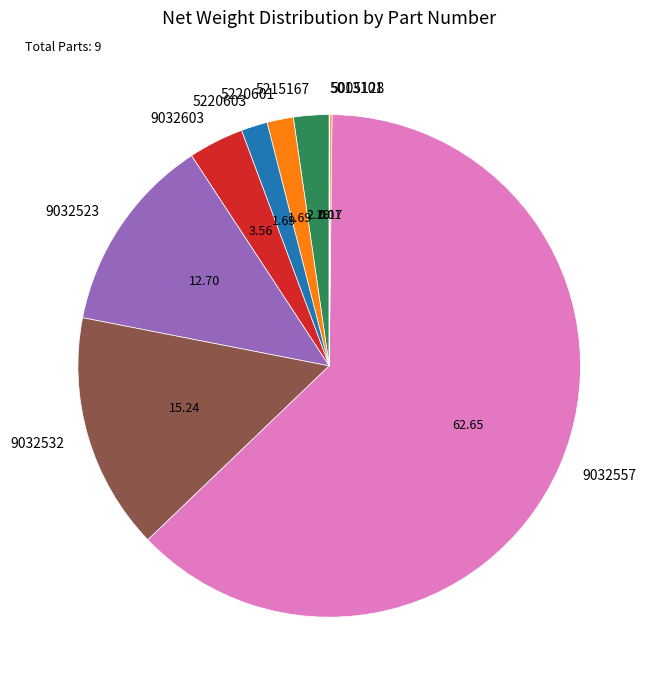

Is 5220601 the majority of the pie?

No